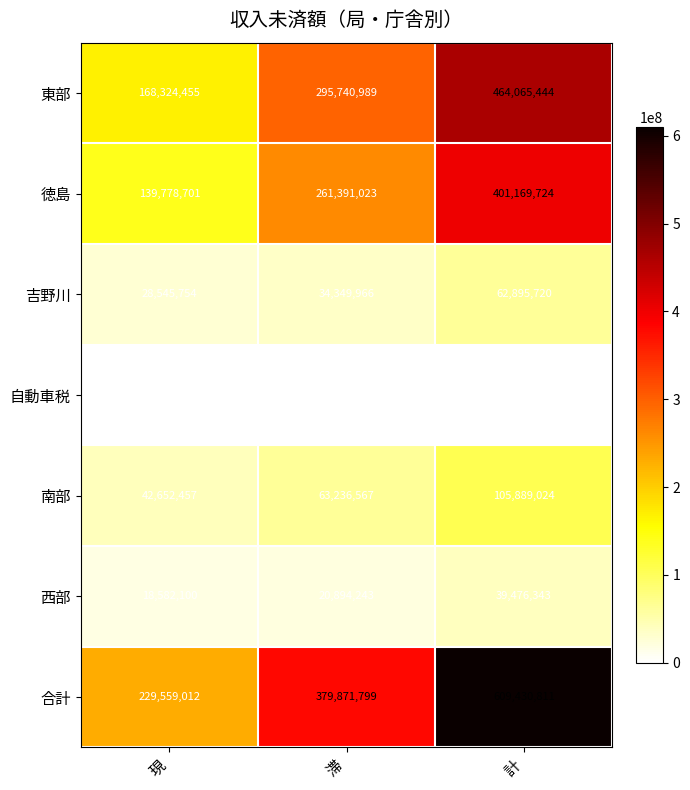

What is the difference between the maximum and second lowest values in the 吉野川 series?

28545754